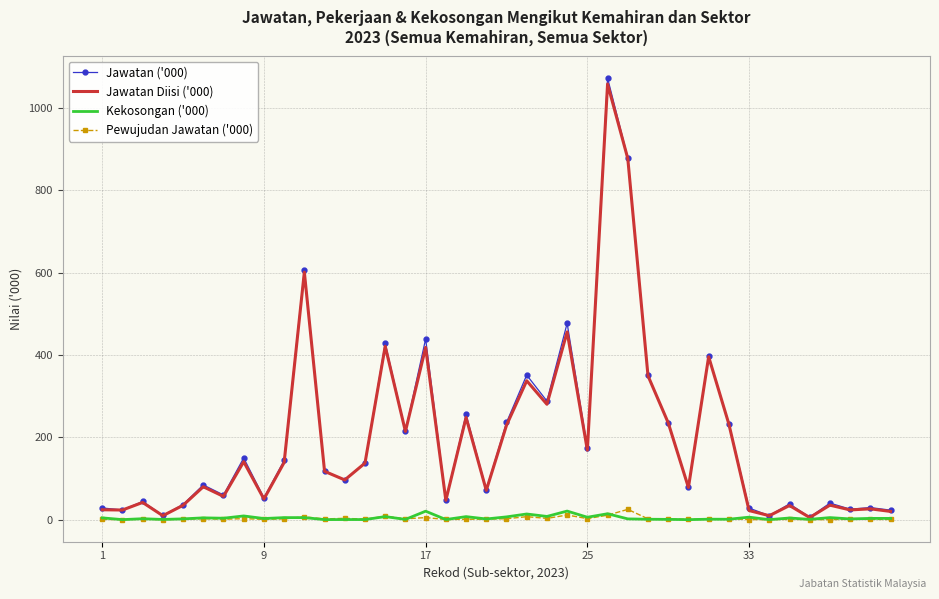

What is the maximum value shown in the chart?

1072.4